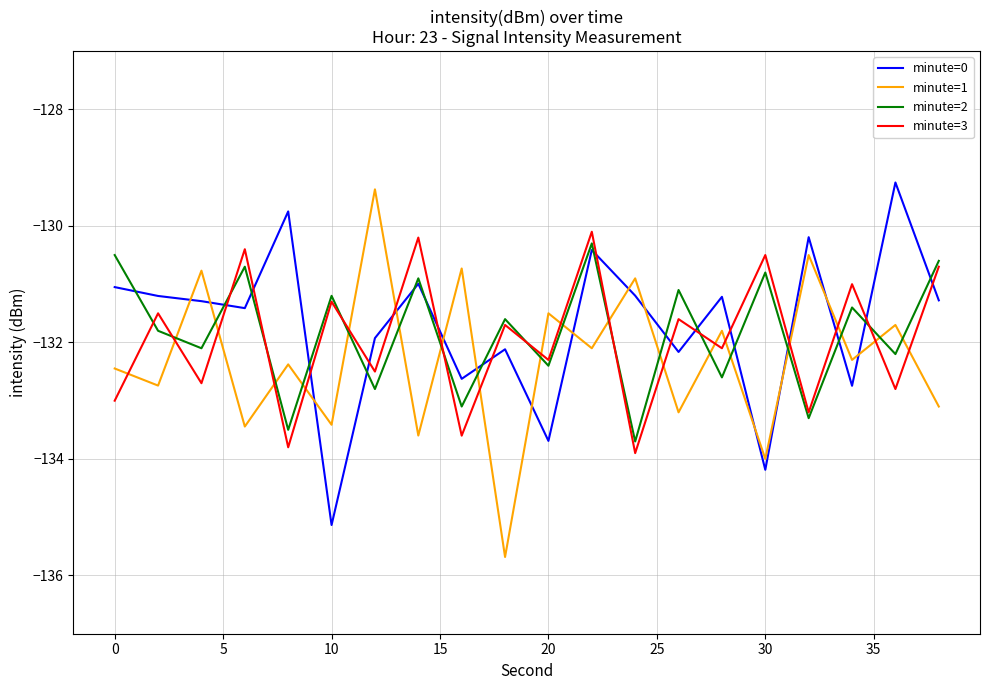

Which series ends up on top after the final intersection of minute=3 and minute=1?

minute=3